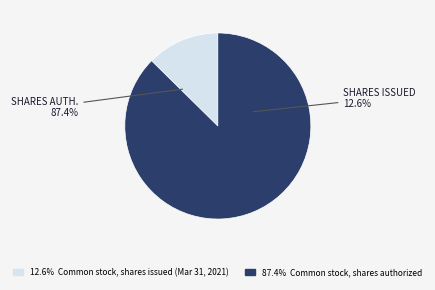

Is it true that Common stock, shares authorized is 87% of the pie?

True